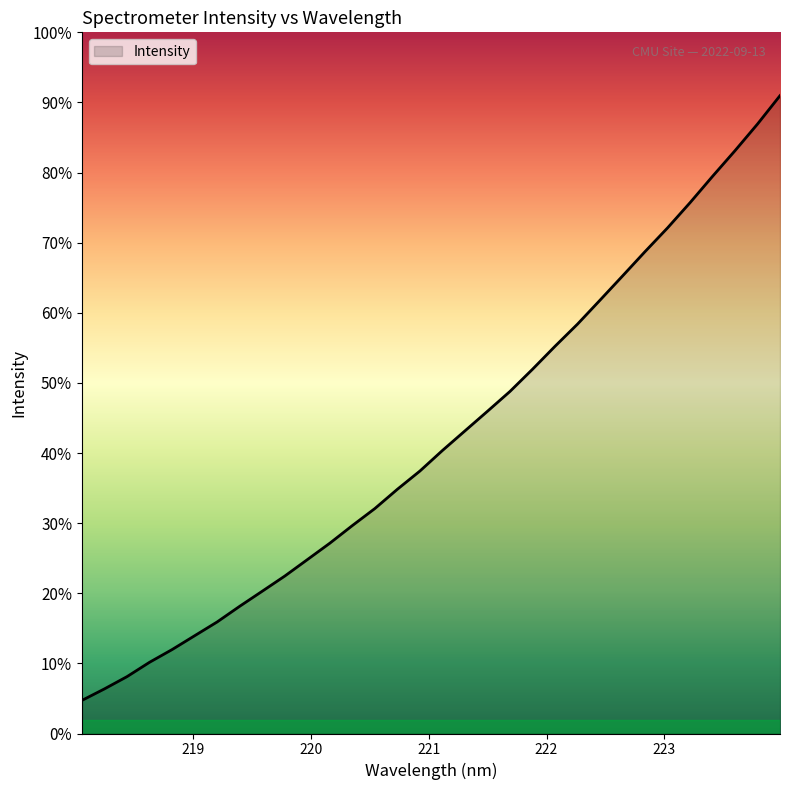

Does the chart have visible grid lines?

No